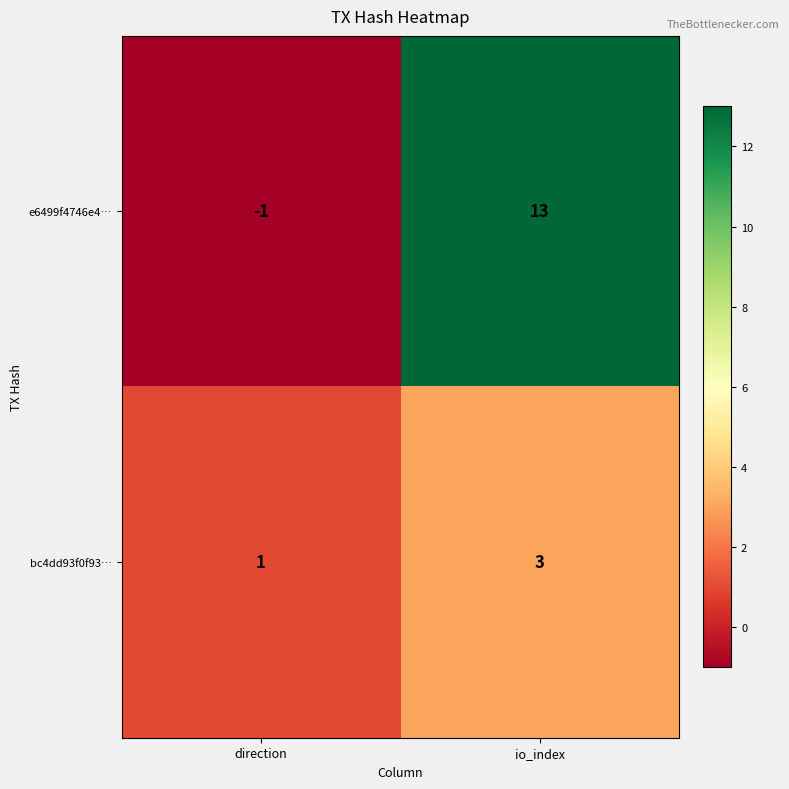

Where is bc4dd93f0f93… nearest to the value 2?

direction